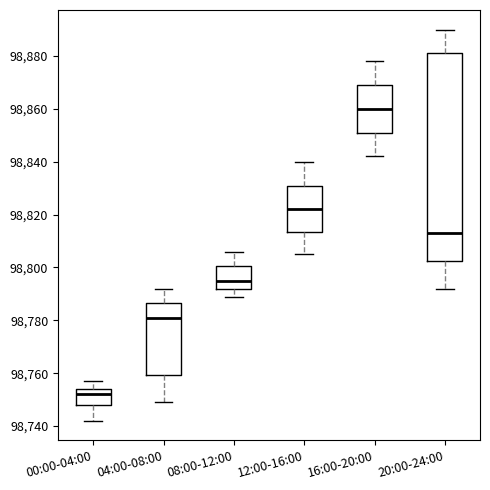

Which box is the tallest, from its lower edge to its upper edge?

20:00-24:00